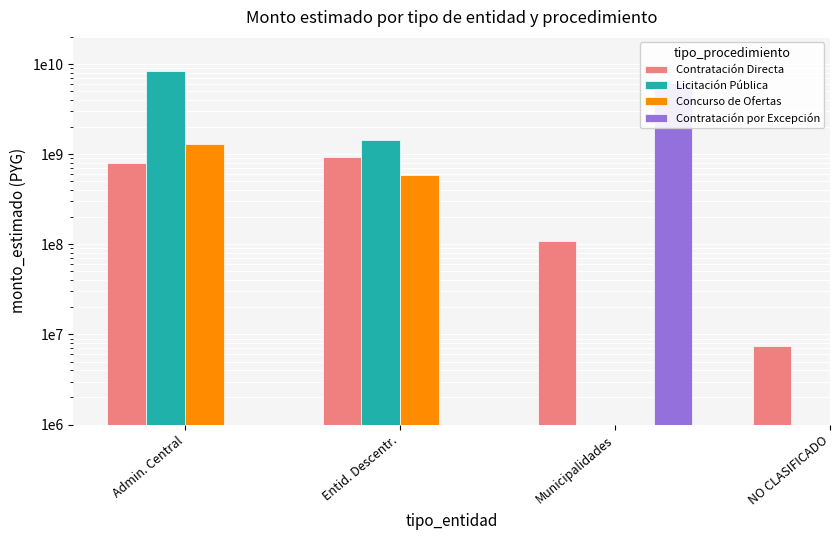

What are all the series names shown in the legend?

Contratación Directa, Licitación Pública, Concurso de Ofertas, Contratación por Excepción